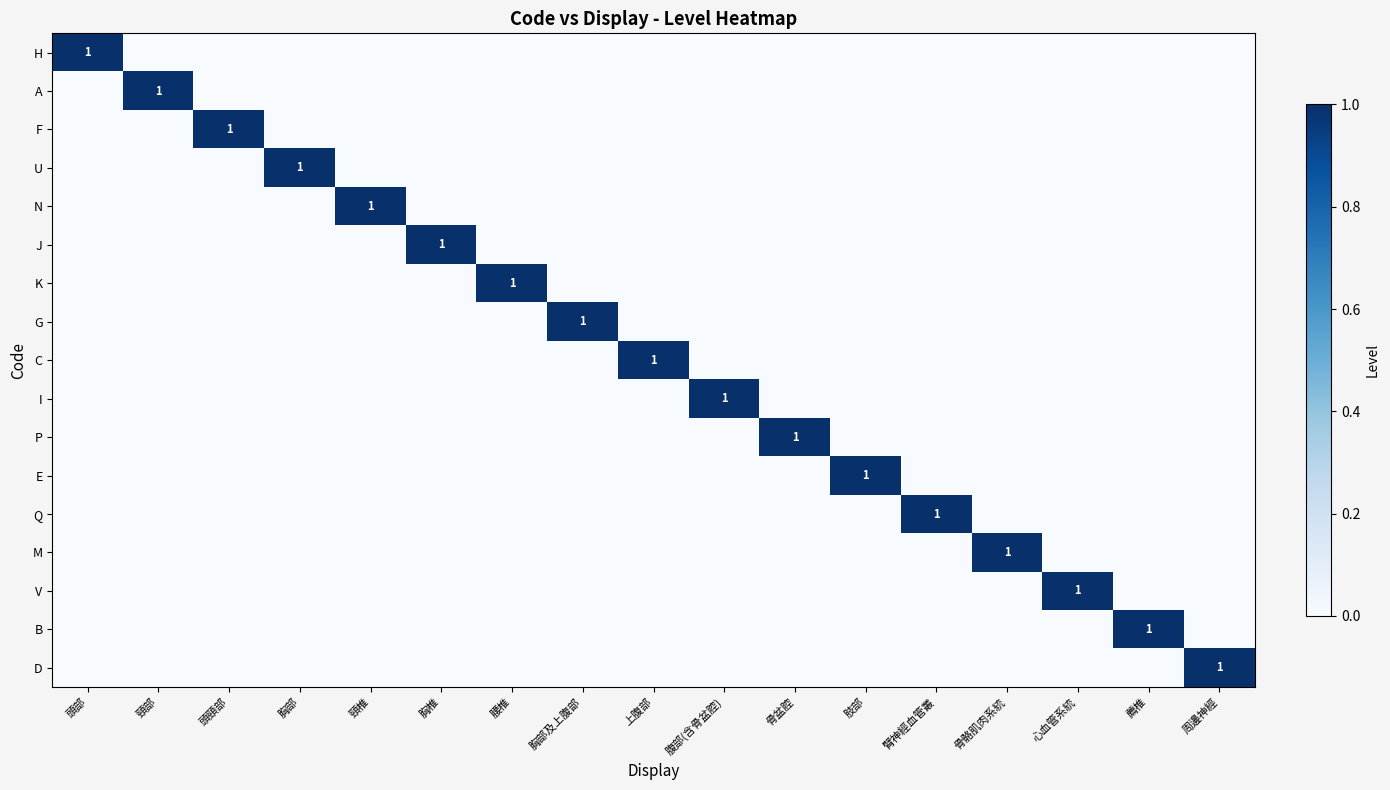

The value of A at 頸部 is 0. True or false?

False